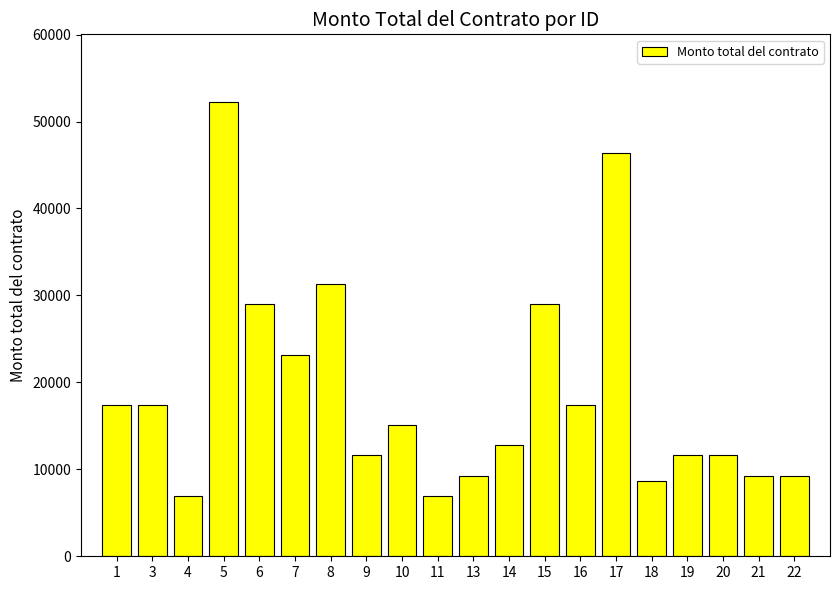

What is the difference between the values at 14 and 13?

3580